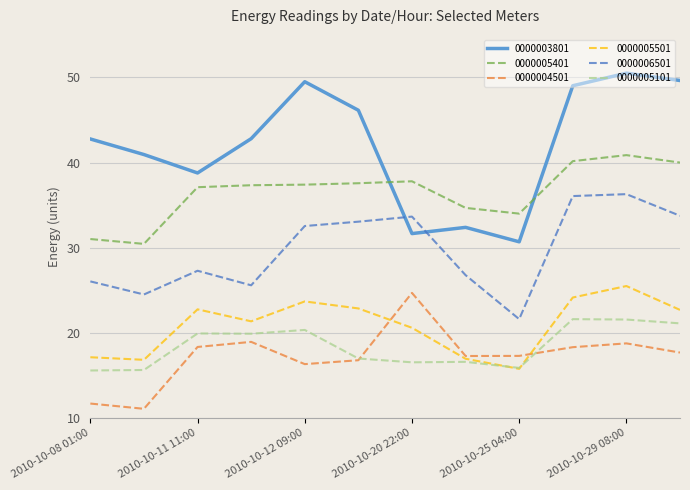

How many interior local peaks does the 0000006501 series have?

3